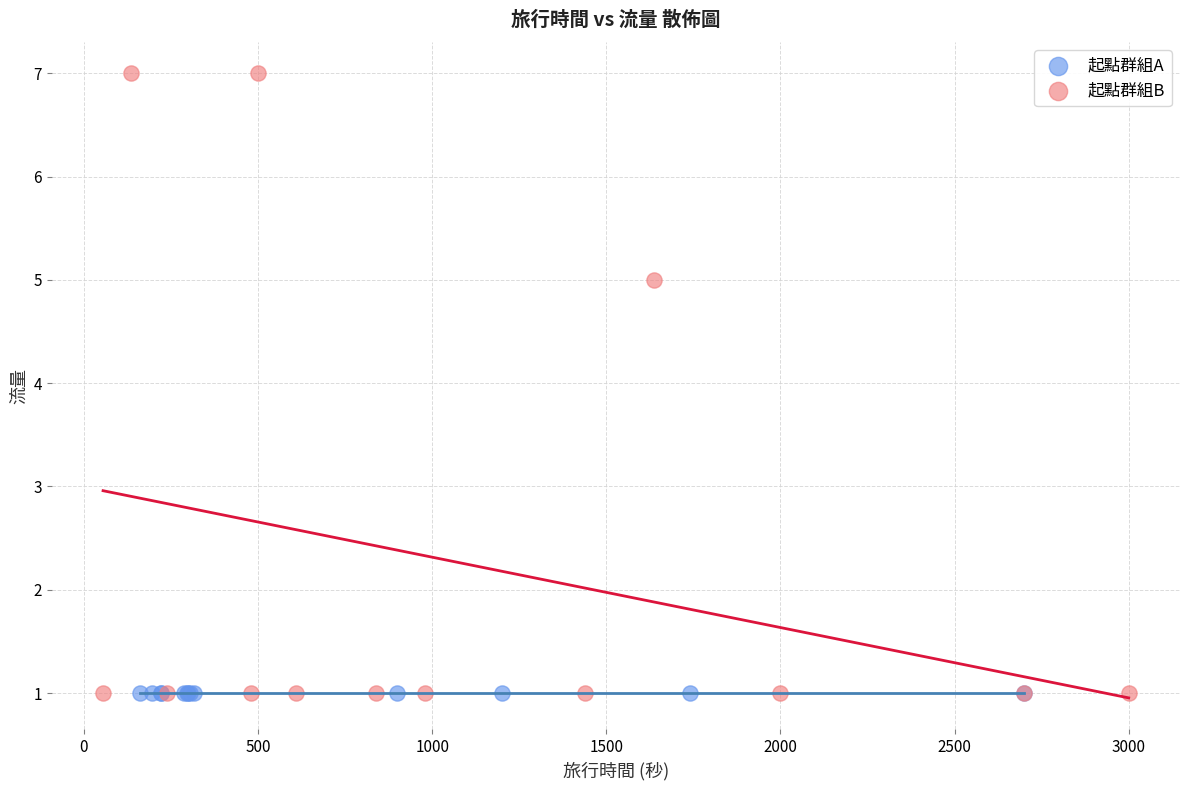

Which series reaches the maximum Y coordinate?

起點群組B